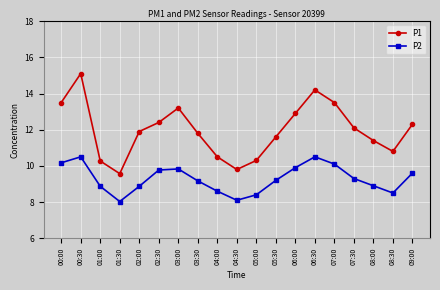

At which category is the sum across all series the highest?

00:30